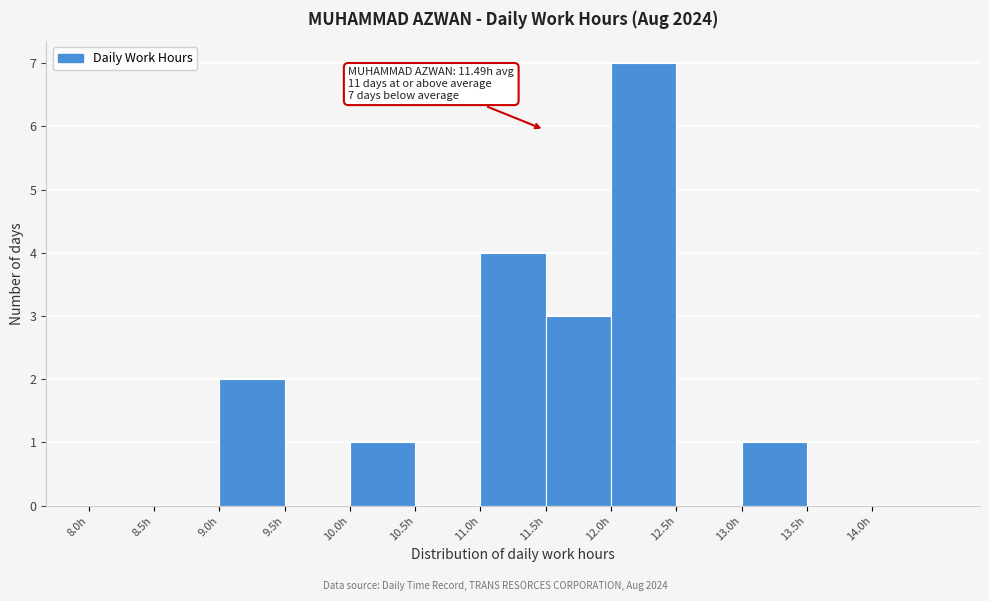

Which range on the x-axis has the tallest bar?

12.0 to 12.5